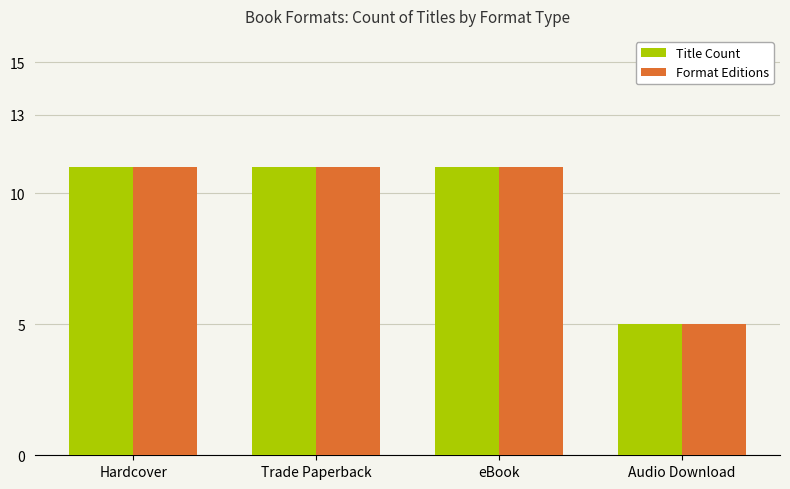

What is the approximate value of Format Editions at Audio Download?

5